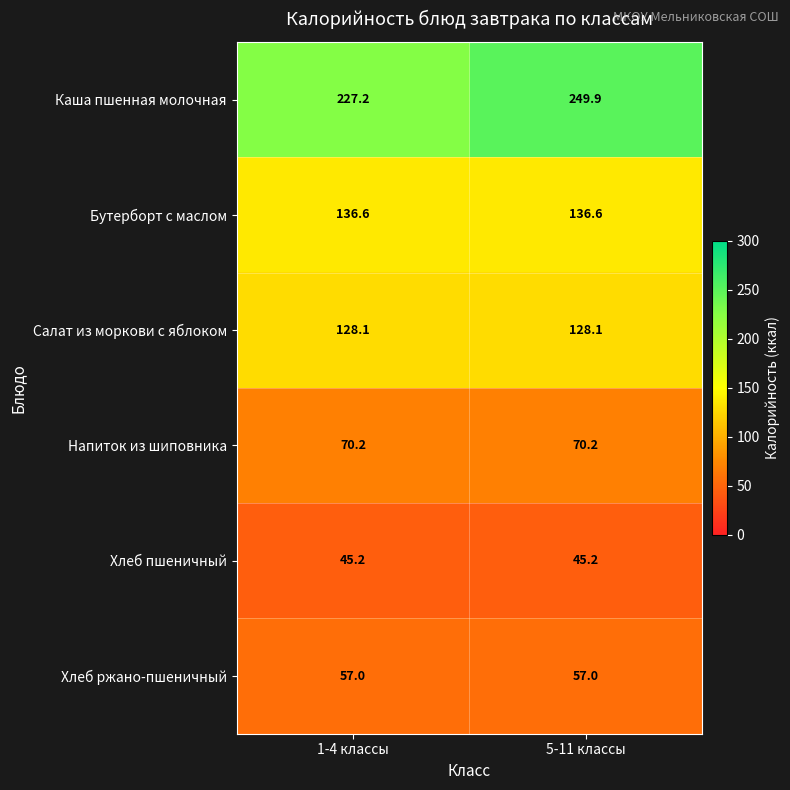

What is the minimum value shown in the chart?

45.2